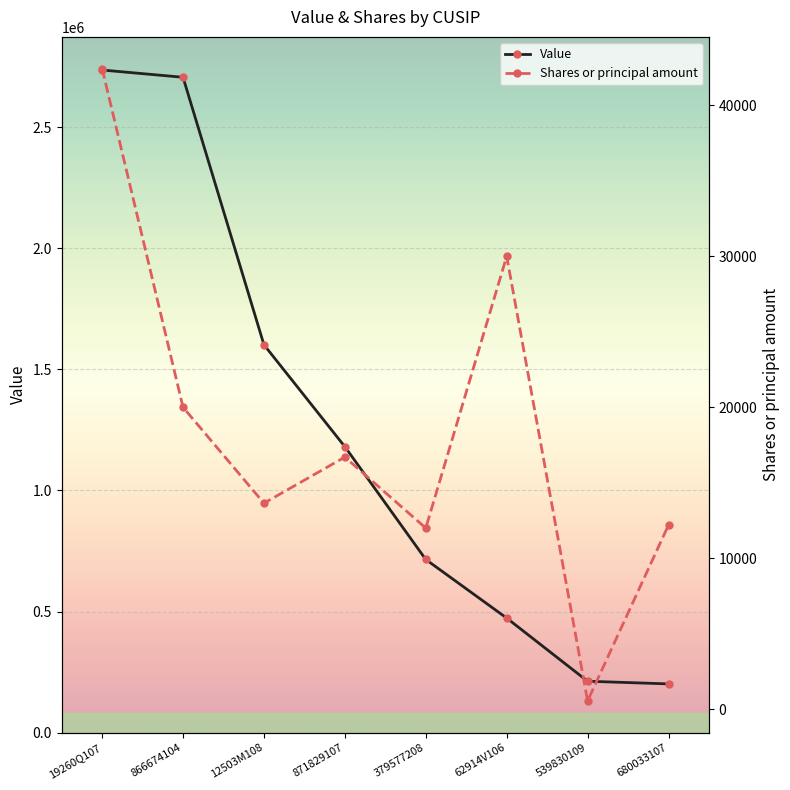

True or false: Value has a value of 1181000 at 871829107.

True